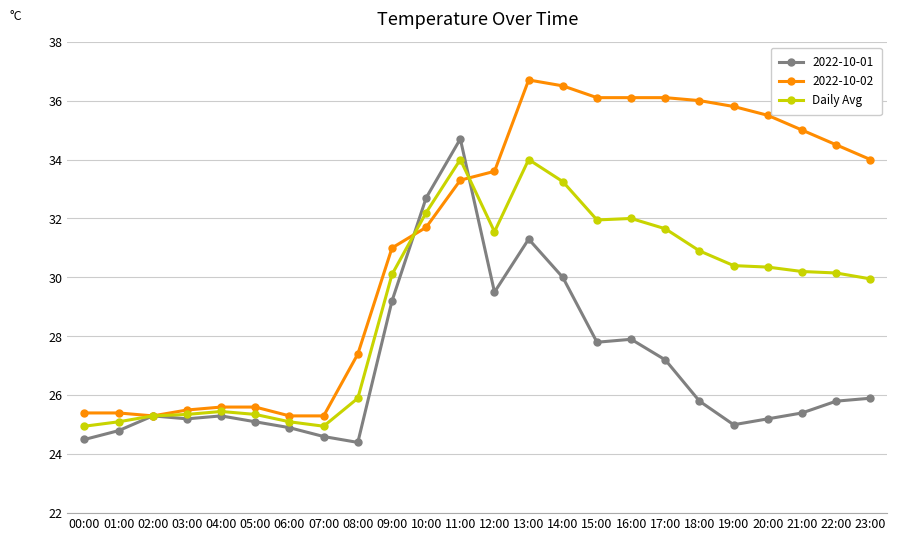

Is it true that 2022-10-02 equals 39.5 at 00:00?

False